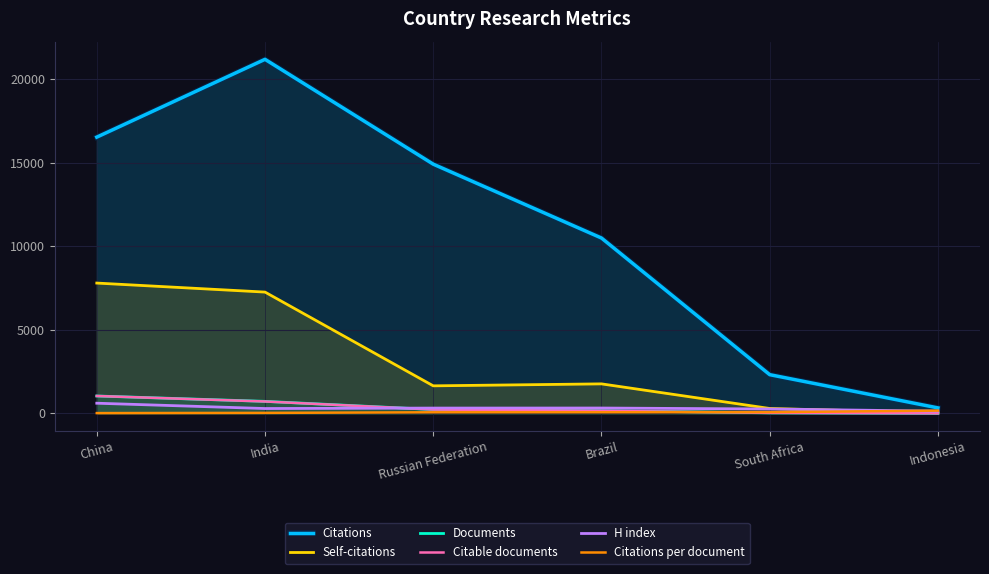

How many categories are shown in the chart?

6